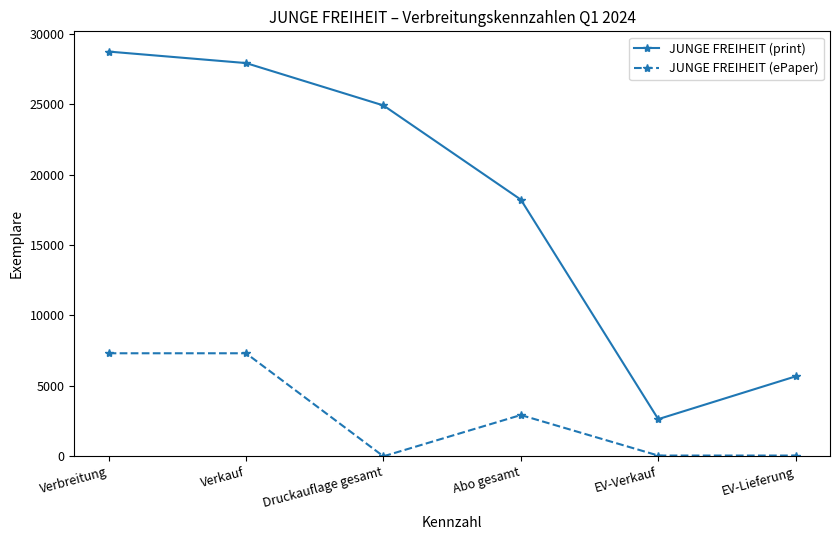

True or false: JUNGE FREIHEIT (ePaper) has more than 0 interior local peaks.

True